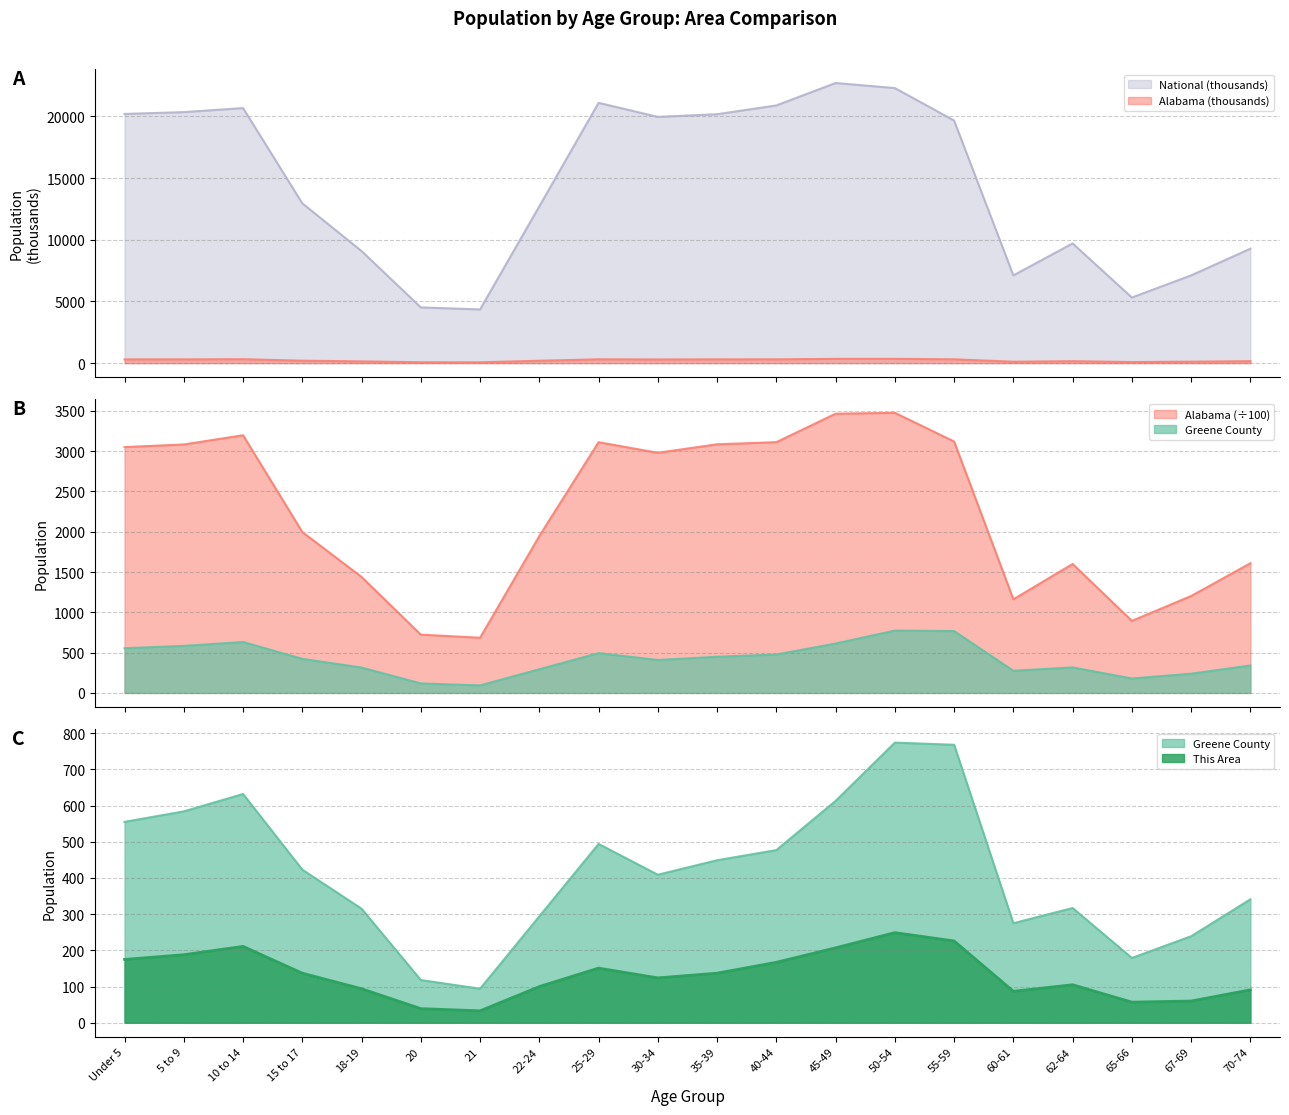

What is the sum of the National values at 62-64 and 20?

14223.3